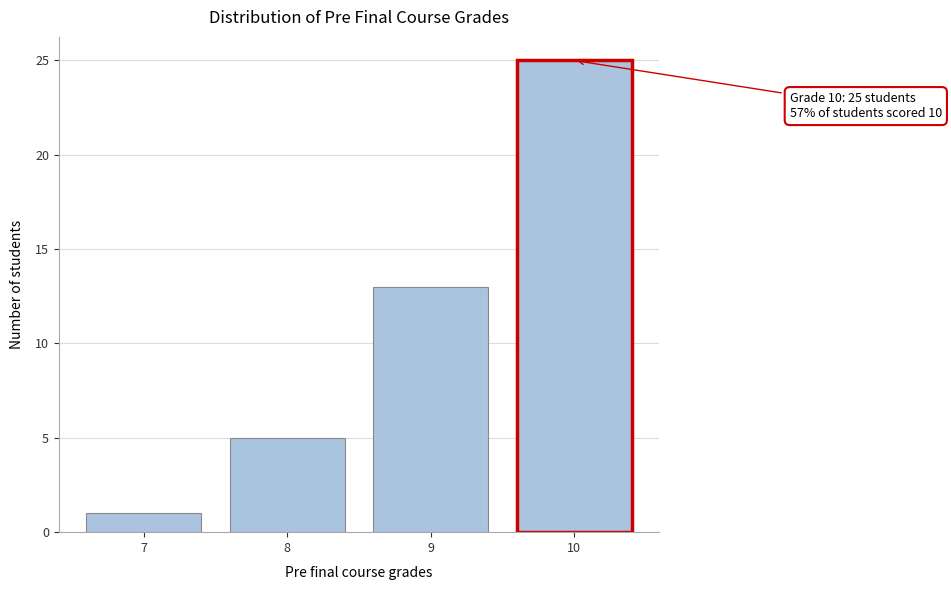

Reading right to left, transcribe all the data shown in this chart.

10=25	9=13	8=5	7=1